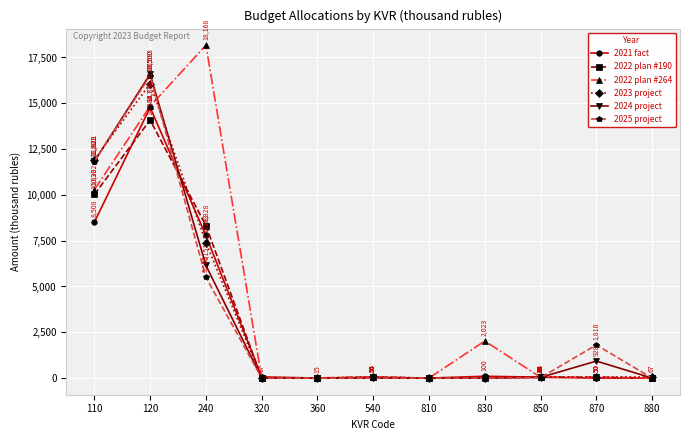

What is the maximum value shown in the chart?

18168.2